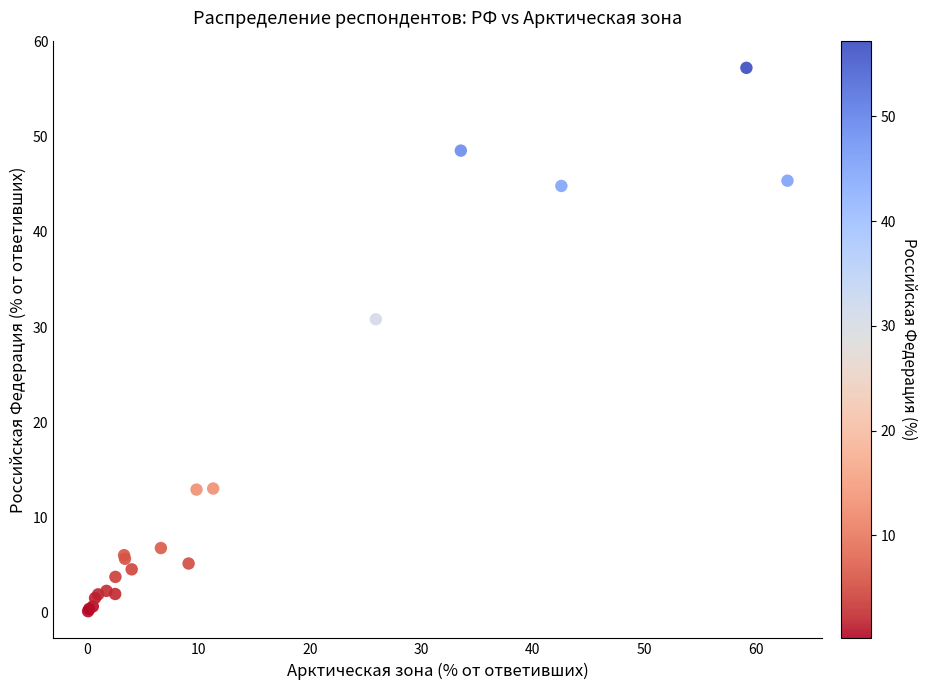

What Y value in the scatter plot is closest to 28?

30.8